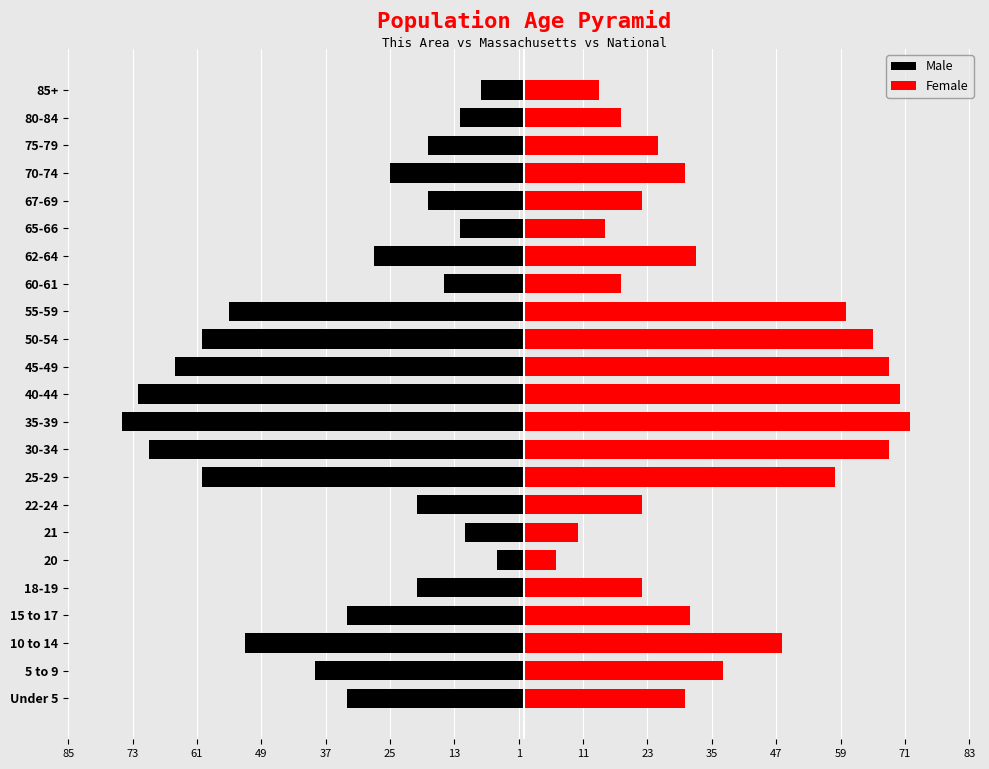

Between Under 5 and 62-64, which is larger?

62-64